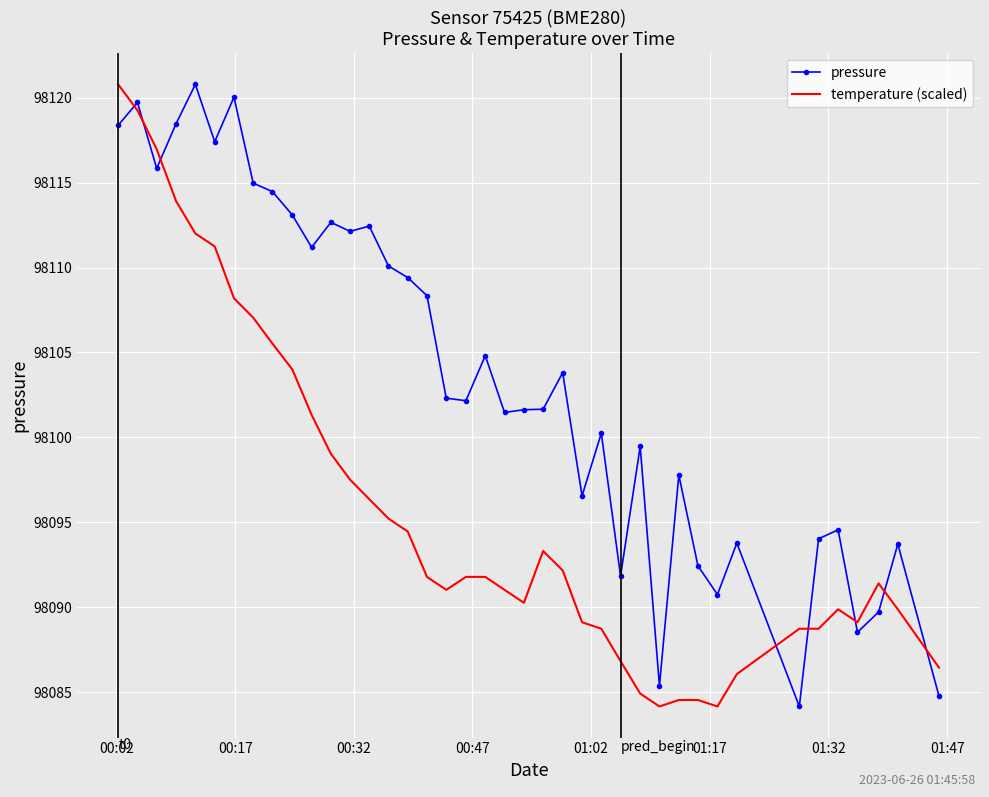

True or false: pressure and temperature (scaled) cross at least once.

True